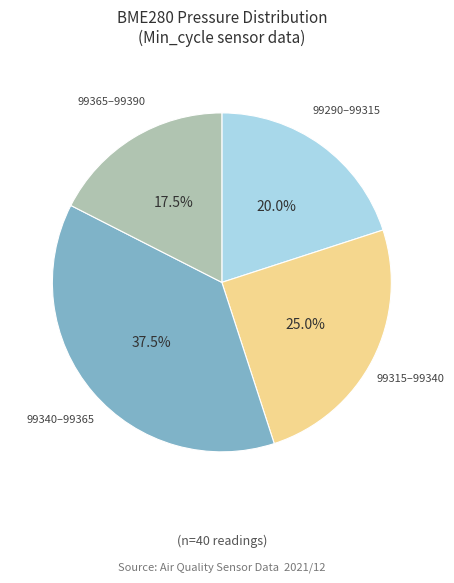

Between 99315–99340 and 99340–99365, which is larger?

99340–99365